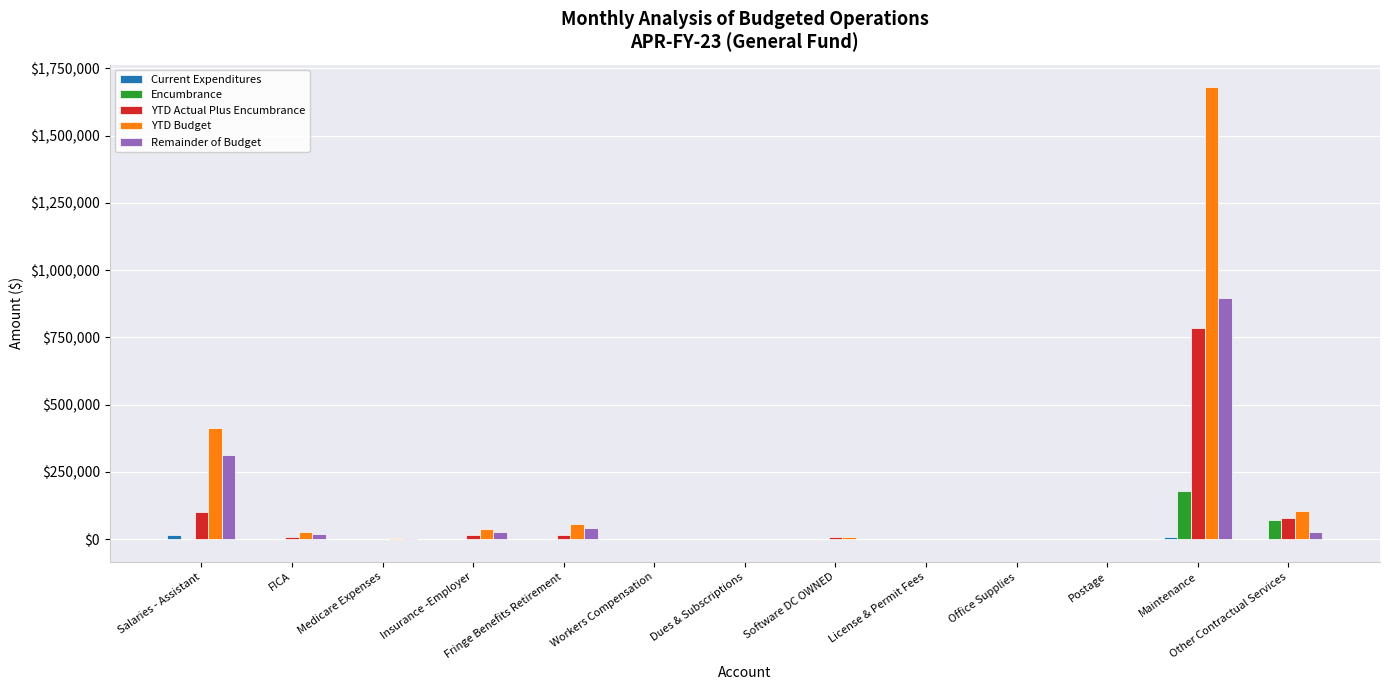

At which category is the sum across all series the highest?

Maintenance